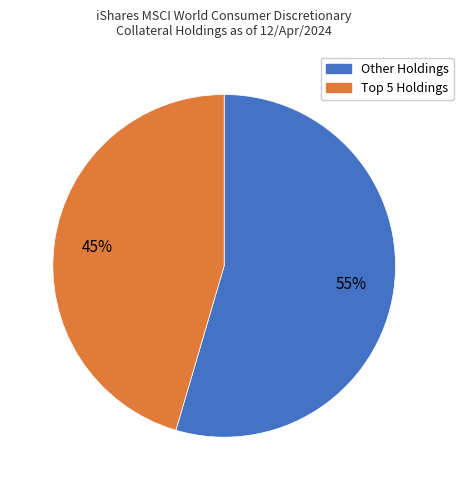

Is there any slice that represents more than half of the pie?

Yes